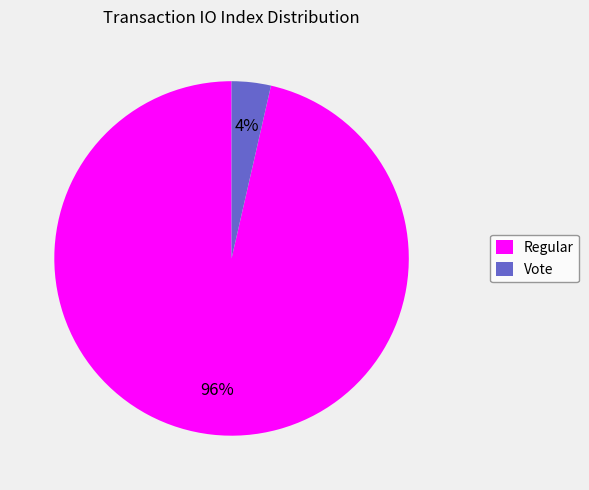

The Vote slice represents 4% of the pie. True or false?

True